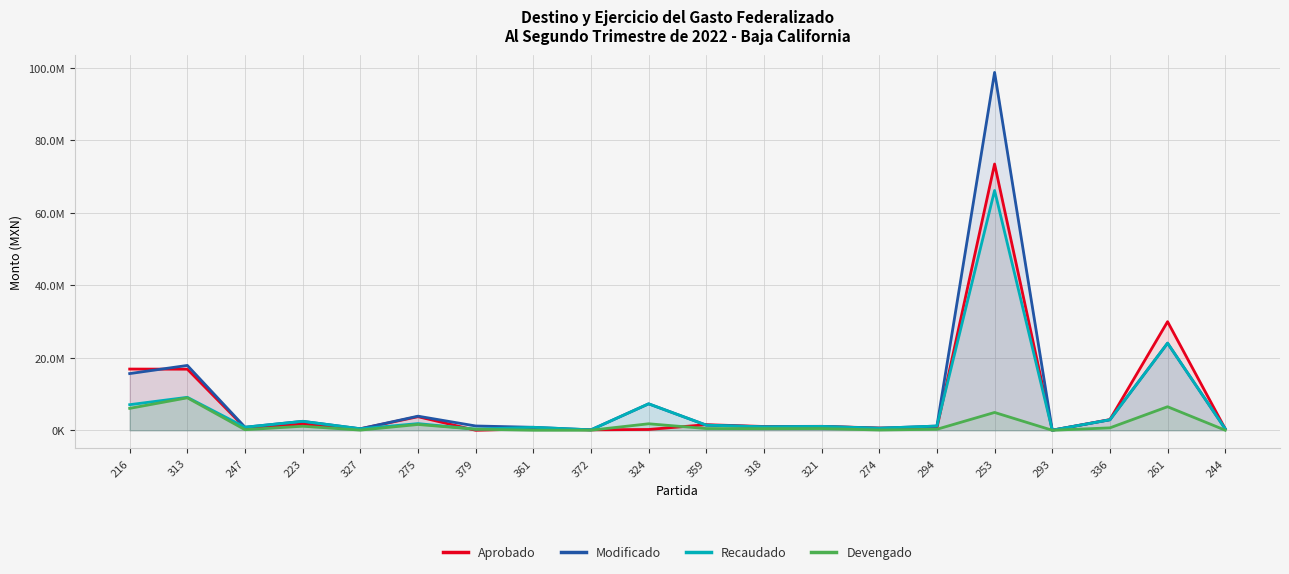

What is the label of the 18th point from the left?

336